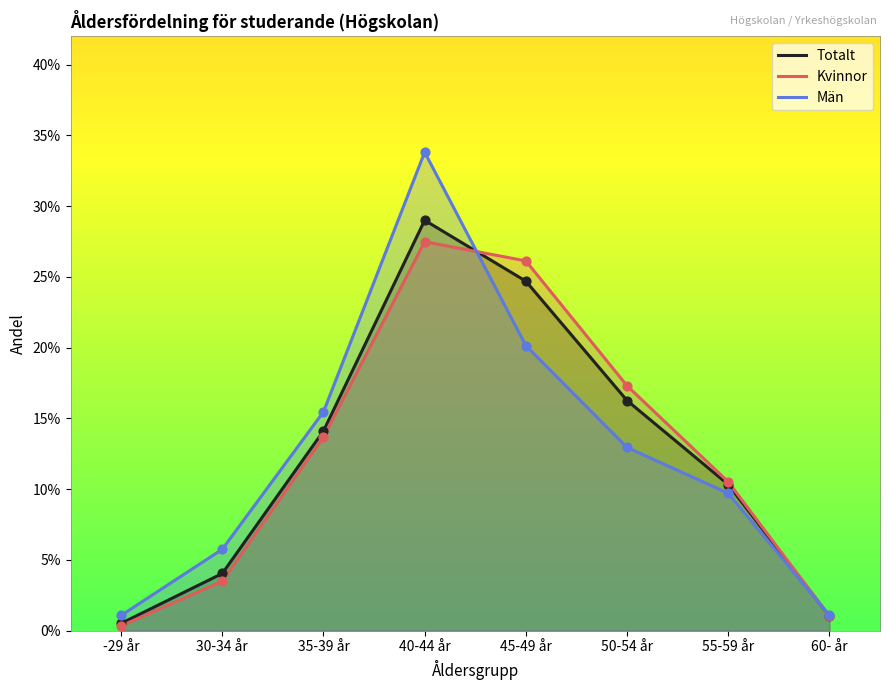

At how many categories does at least one series exceed 0?

8